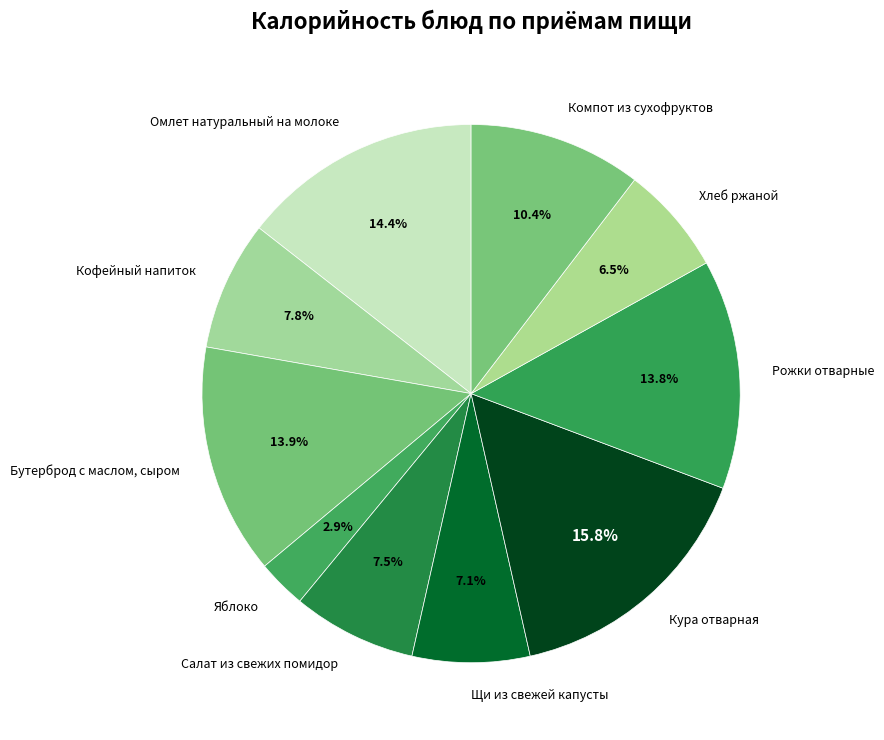

Is it true that Щи из свежей капусты is 21% of the pie?

False